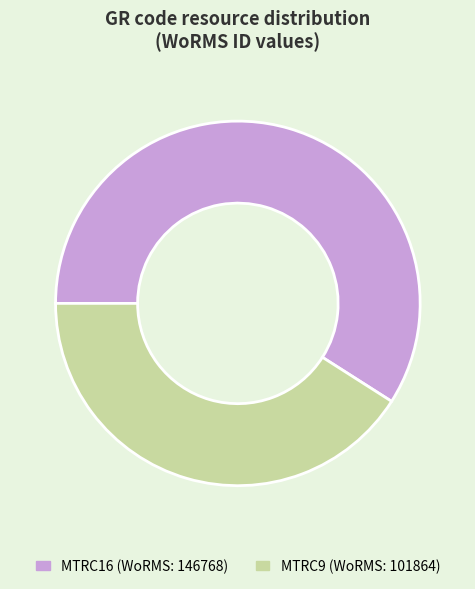

Count the number of slices in the pie.

2